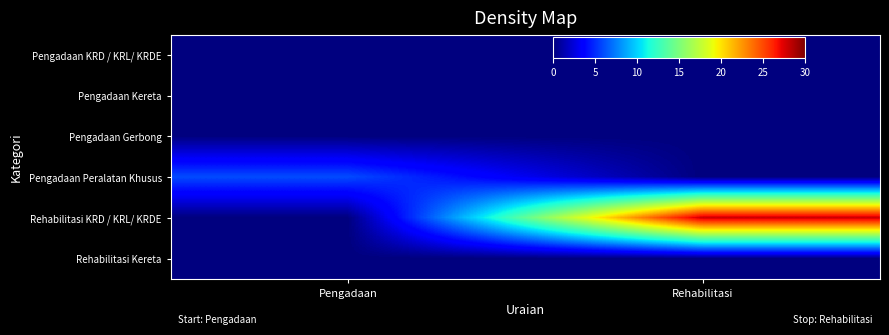

Count the number of data series in this chart.

6